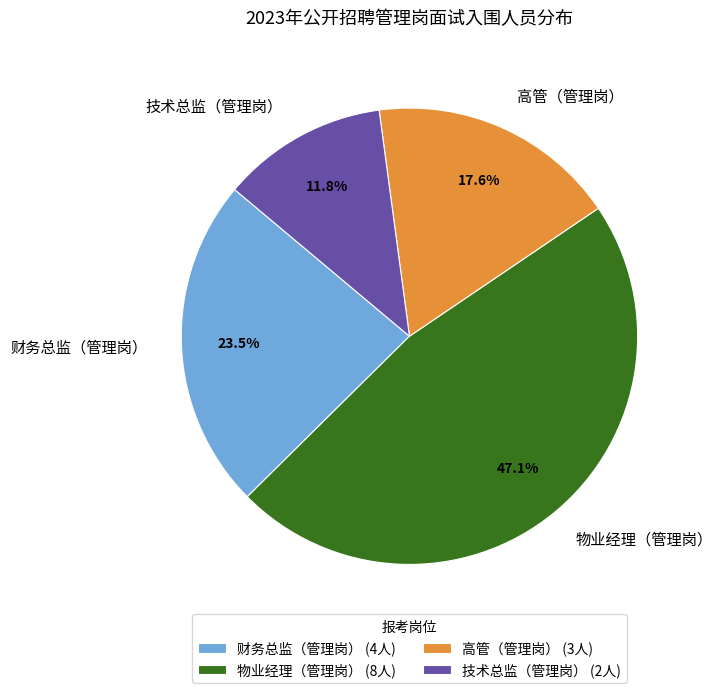

What percentage is the 技术总监（管理岗） slice, to the nearest percent?

12%